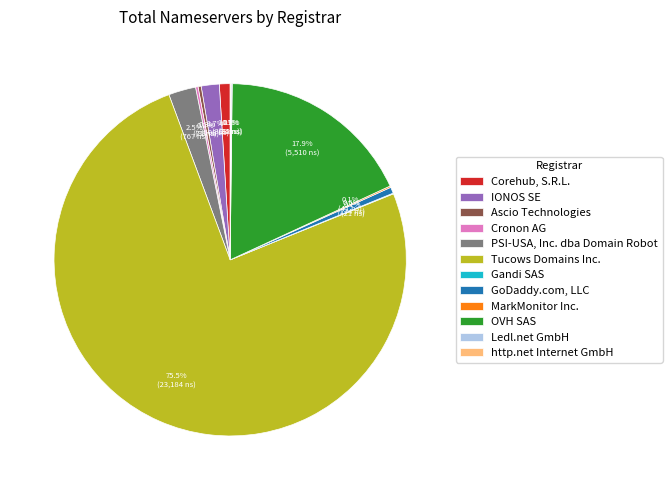

Does Tucows Domains Inc. represent more than half of the total?

Yes